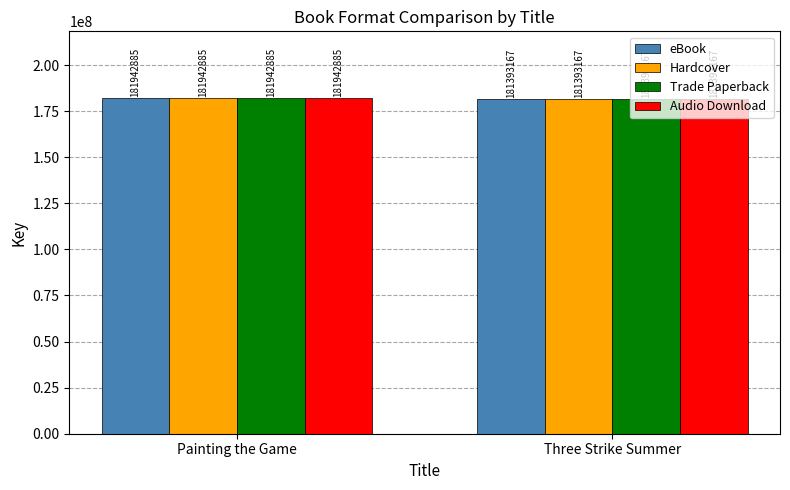

What value does the Audio Download series have at Three Strike Summer, to the nearest 100?

181393200